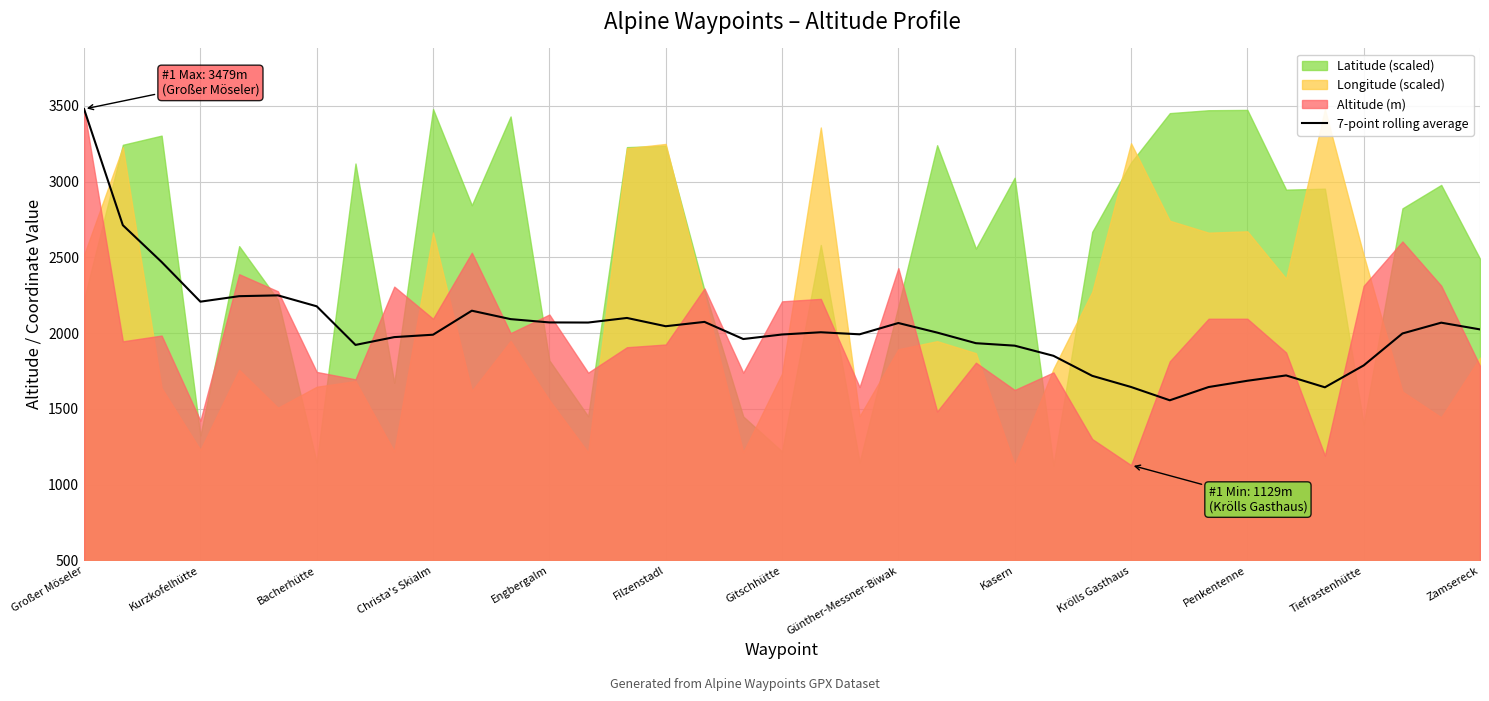

The value at 16 is 2074.3. True or false?

True